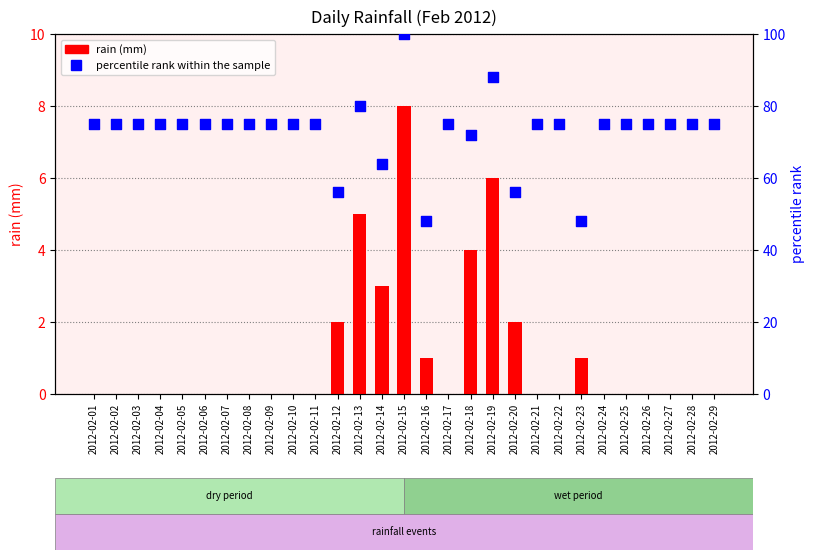

Which series has the largest Y range (max minus min)?

percentile rank within the sample